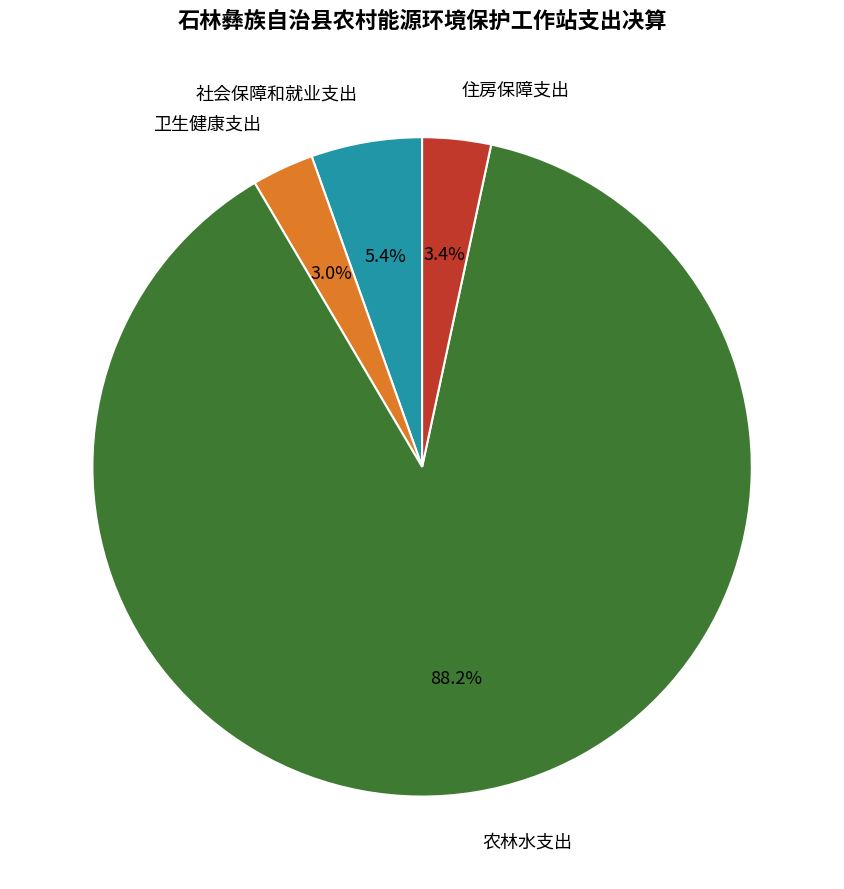

To the nearest percent, what is the difference between the 社会保障和就业支出 and 卫生健康支出 slice percentages?

2%